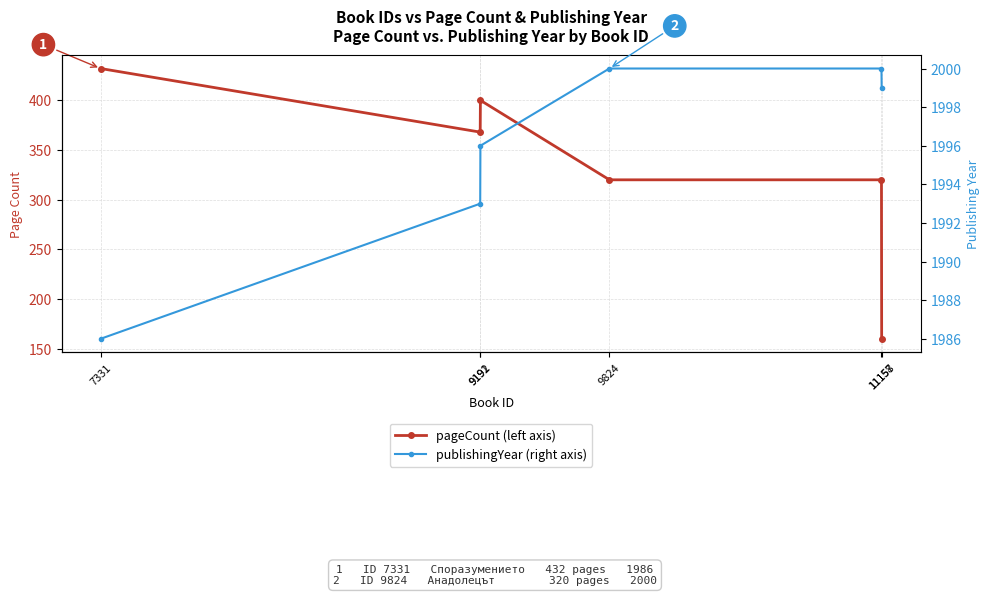

Where does the publishingYear series first go above 1999?

9824